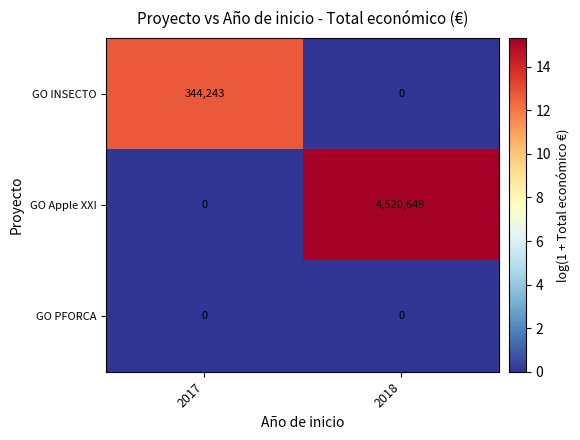

At which category is the sum across all series the highest?

2018